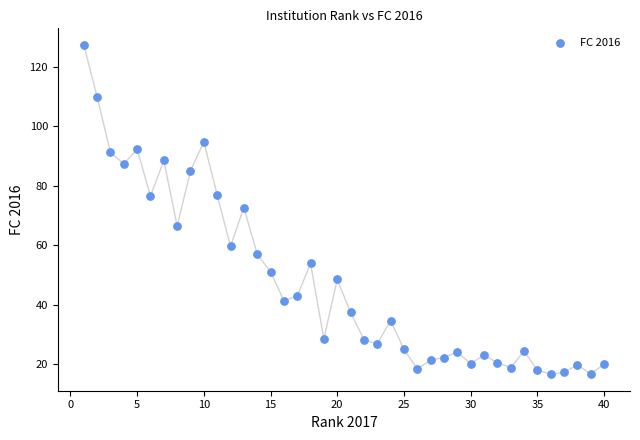

What is the range of Y values (max minus min)?

110.9